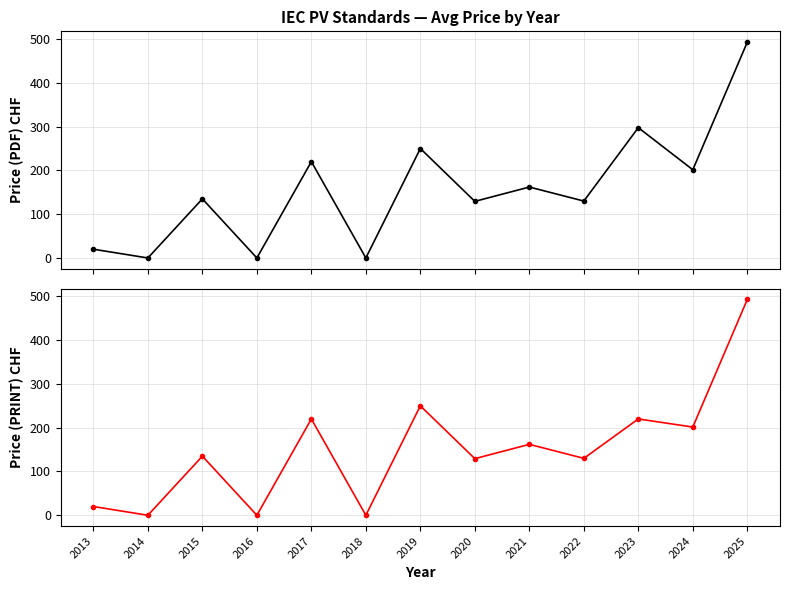

What is the difference between the maximum and minimum values in the Avg Price (PRINT) series?

493.0